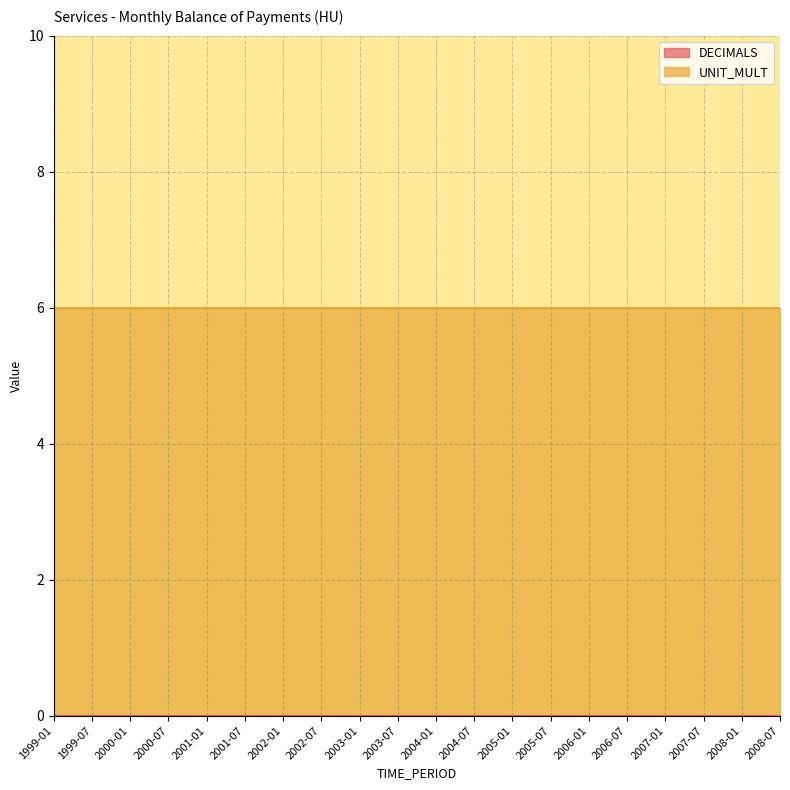

What is the total value across all series at 2005-07?

6